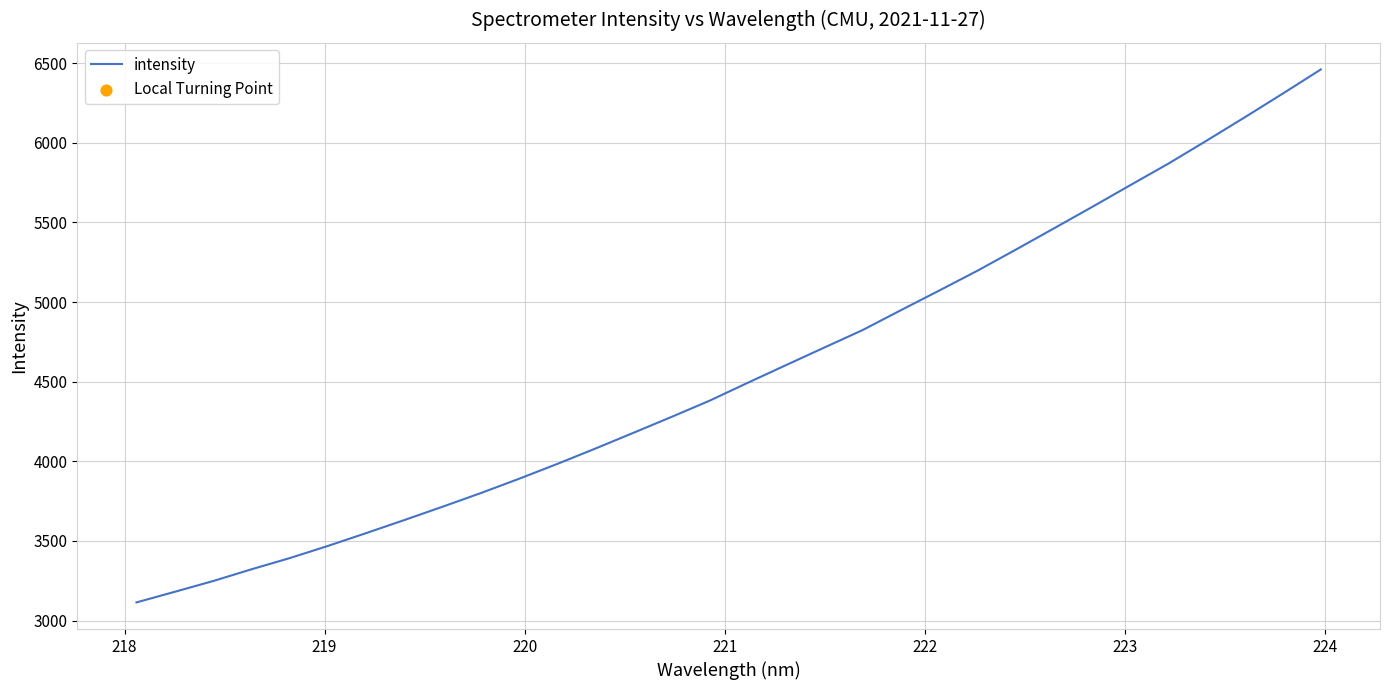

What is the maximum value shown in the chart?

6460.9